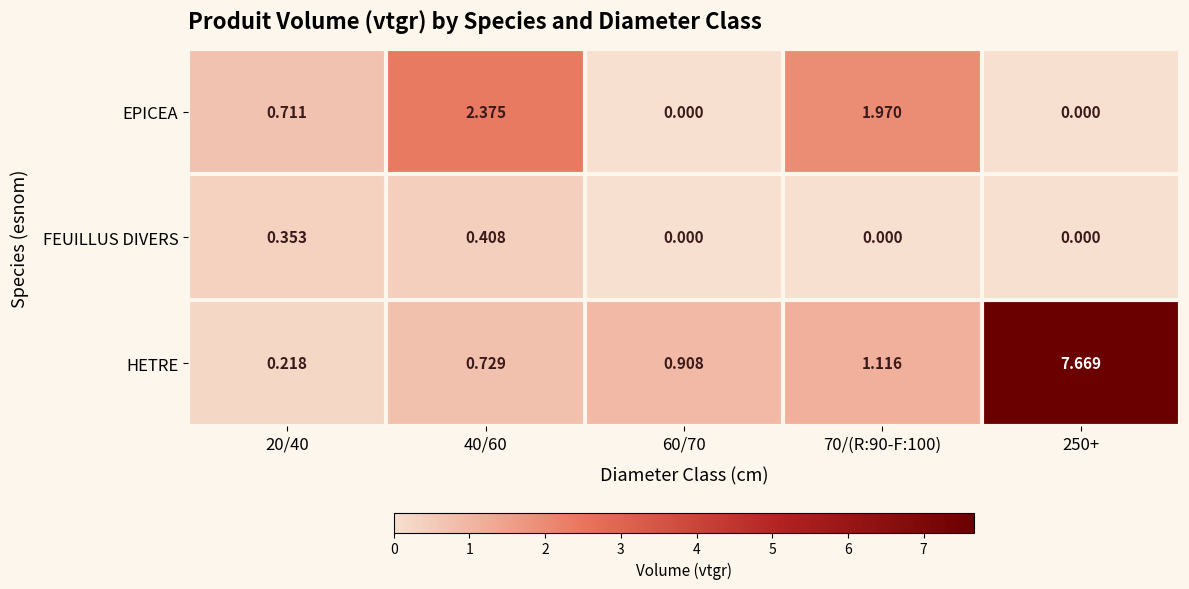

At 40/60, list the series in order from largest to smallest.

EPICEA, HETRE, FEUILLUS DIVERS